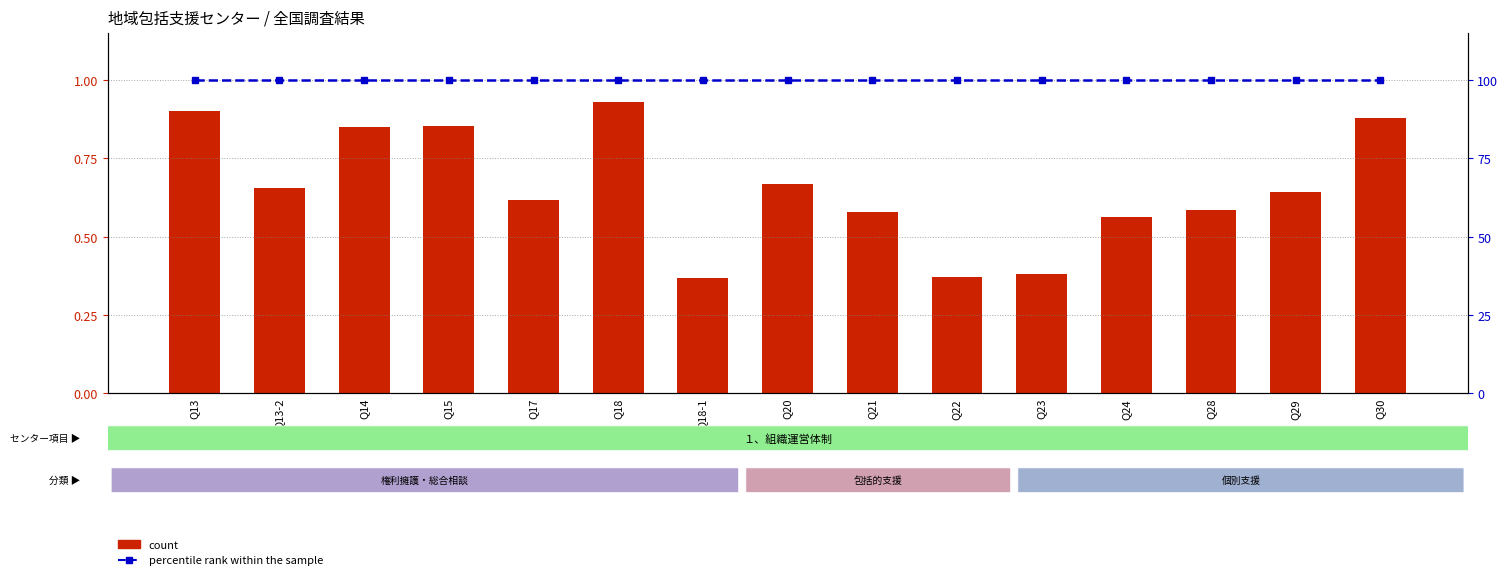

What is the label of the 2nd bar from the left?

Q13-2